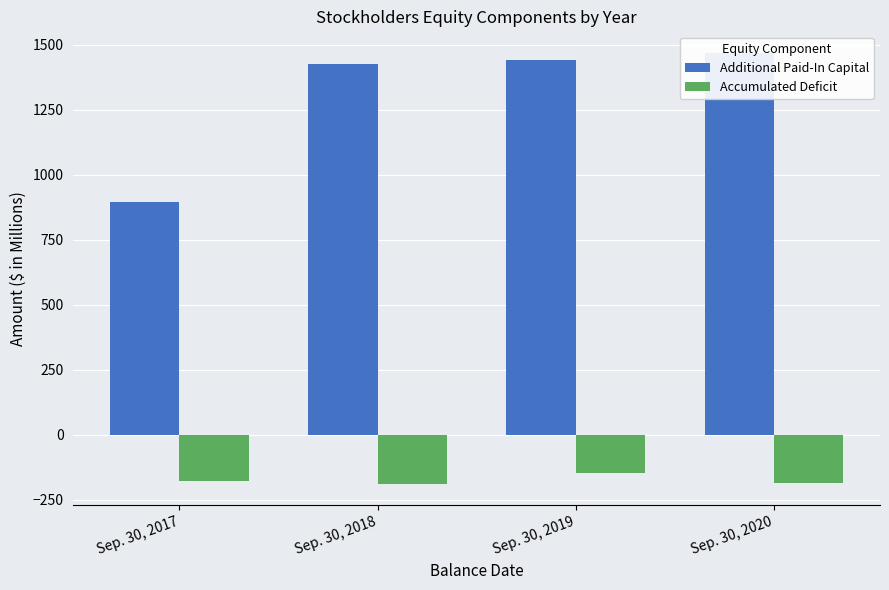

At how many categories does at least one series exceed 389?

4